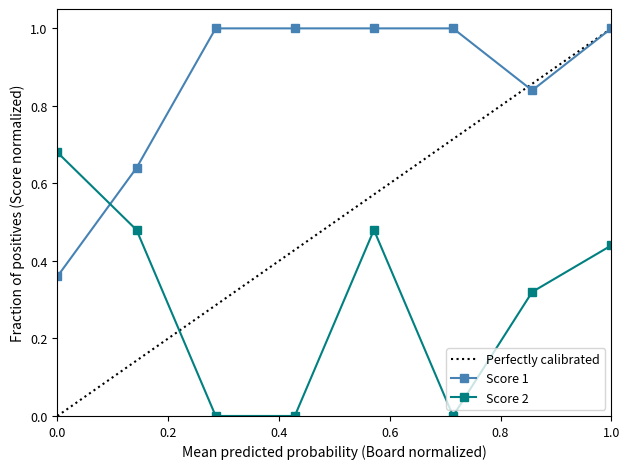

How many interior local valleys does the Score 2 series have?

1